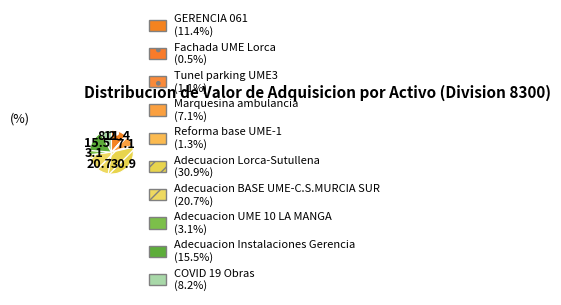

Count the number of slices in the pie.

10